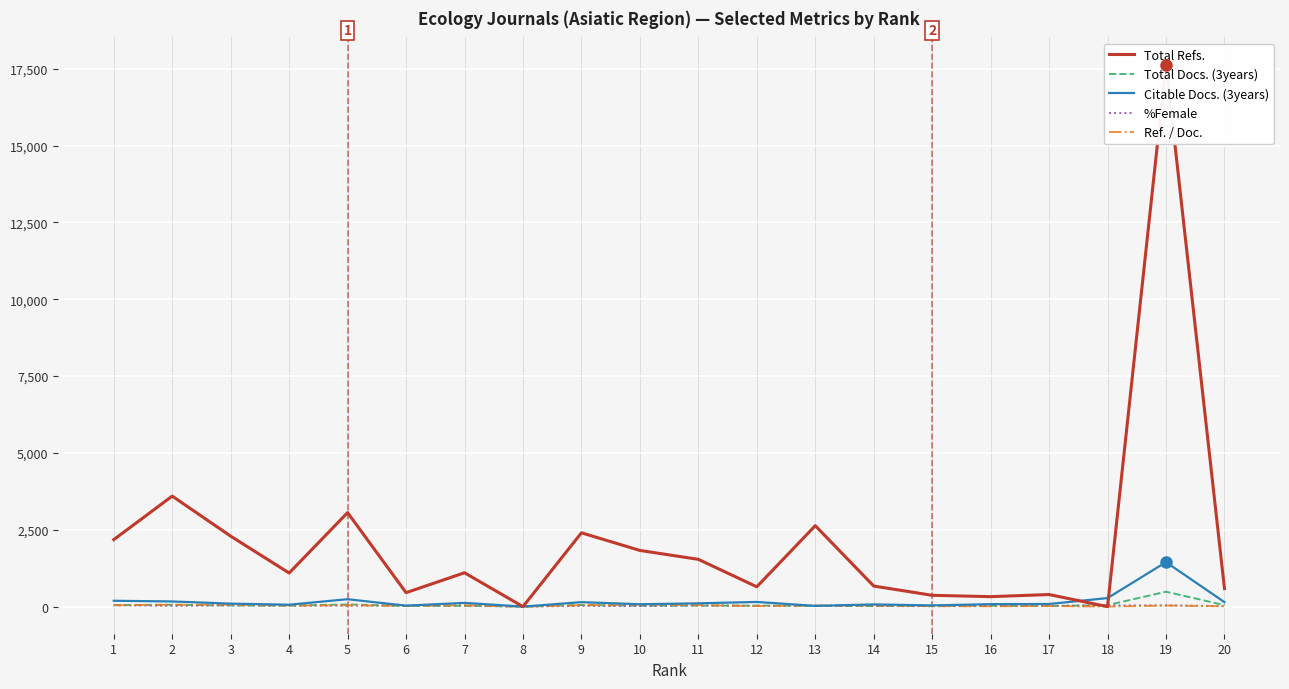

What is the difference between the highest and lowest values at 18?

278